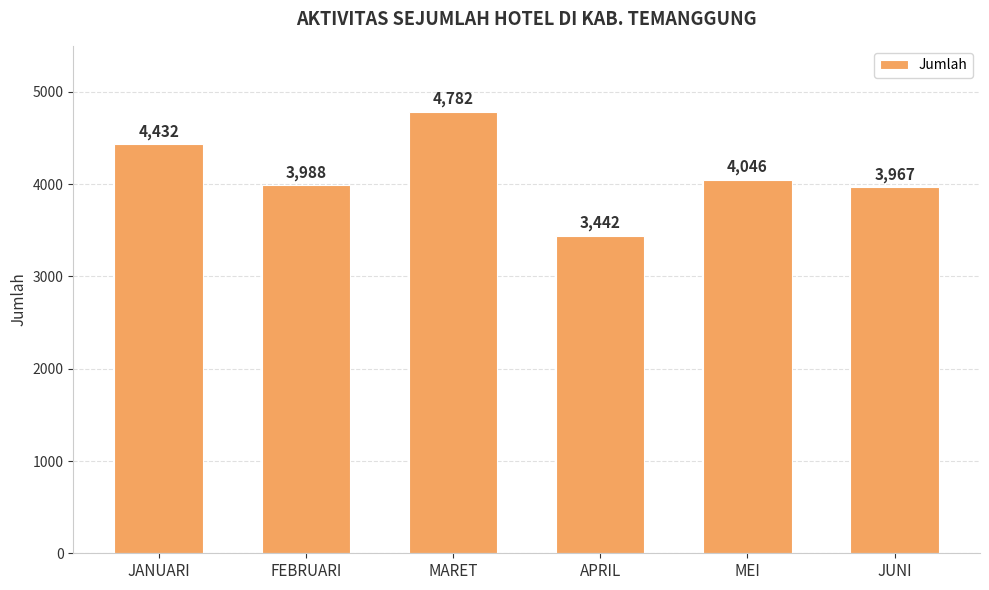

Which category has the highest value across all series?

MARET